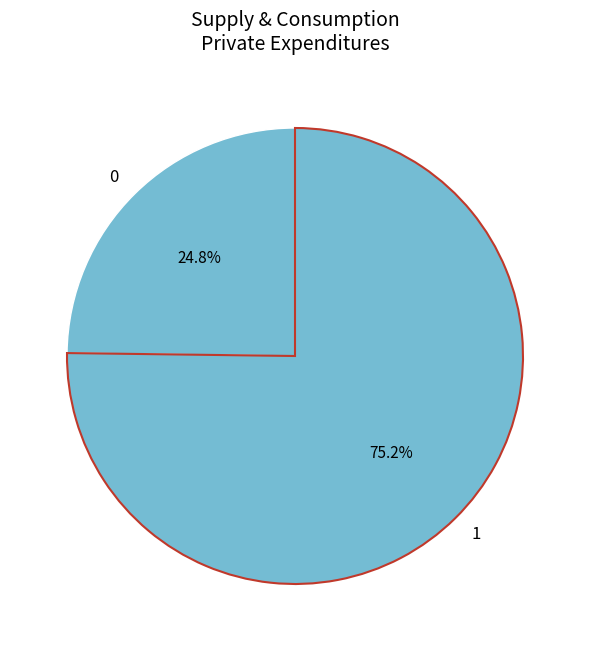

How many segments does this pie chart have?

2